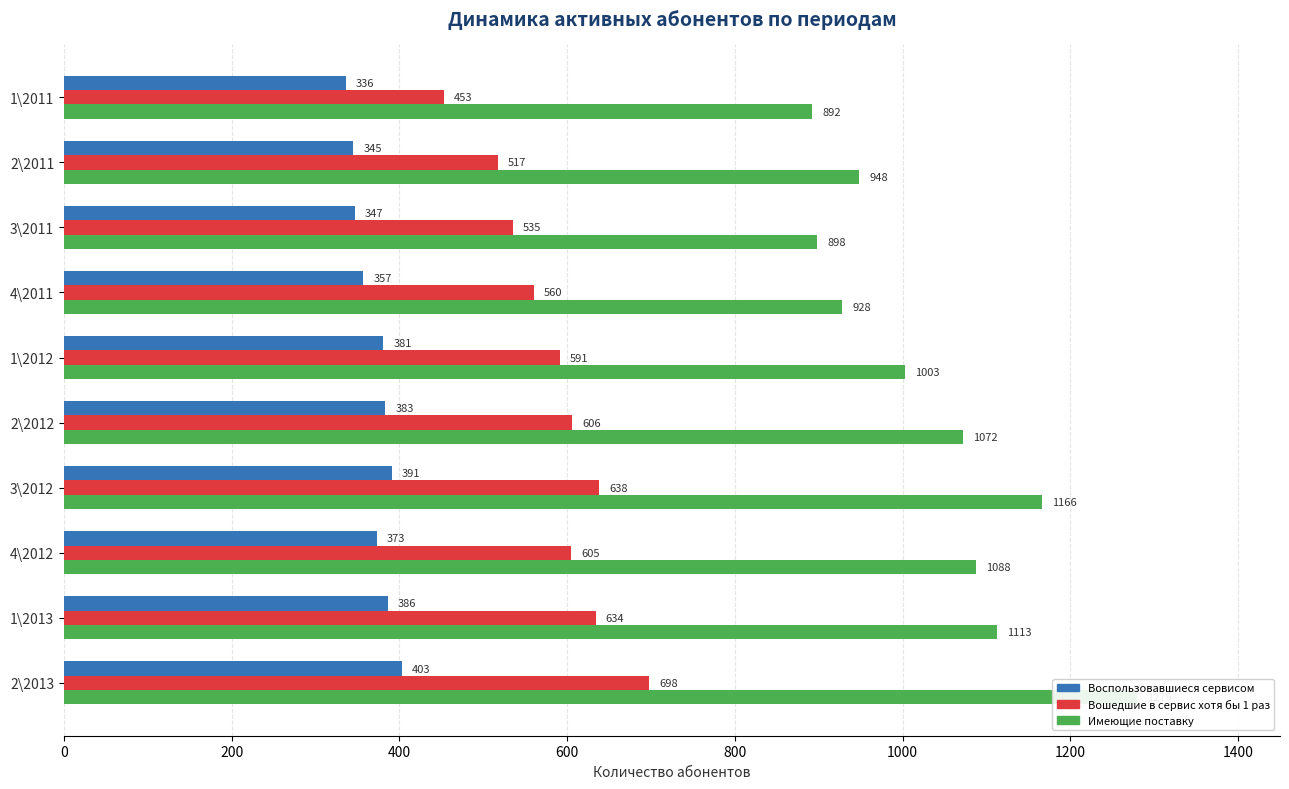

The value of Действующие абоненты воспользовавшиеся сервисом at 1\2013 is 175. True or false?

False